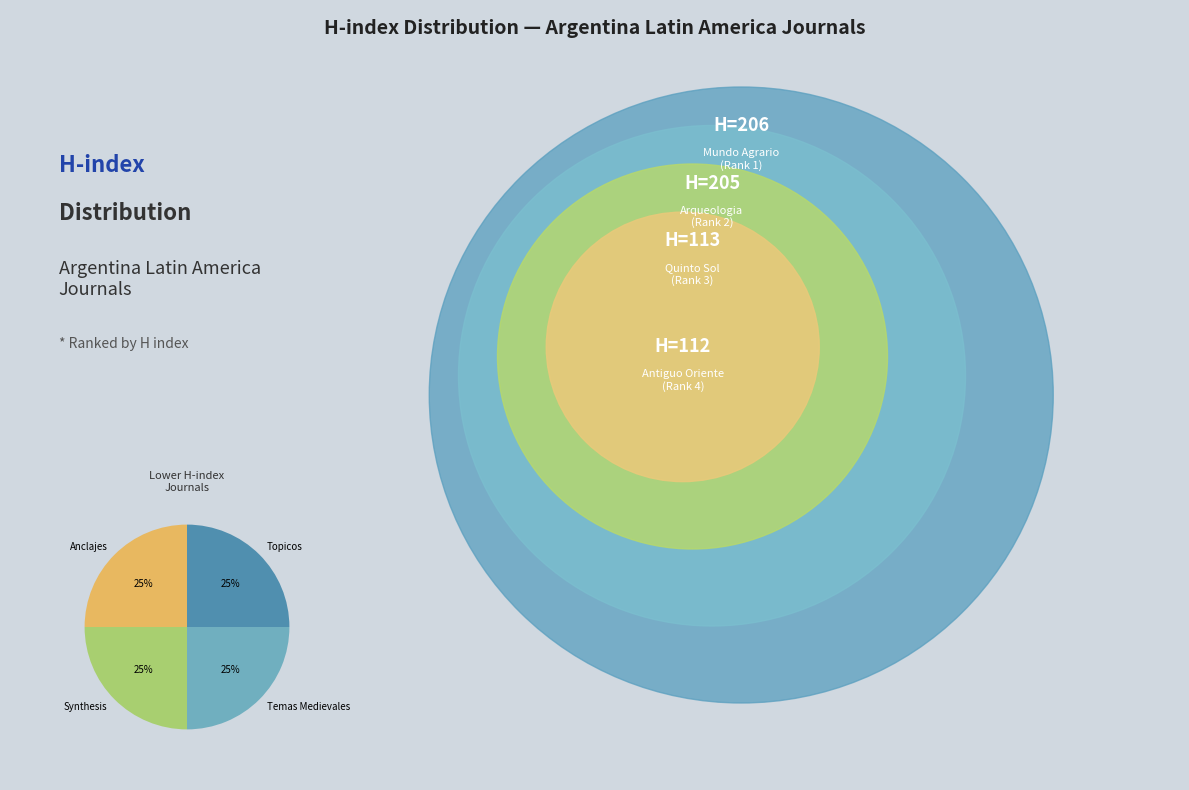

True or false: Anclajes accounts for 25% of the total.

True